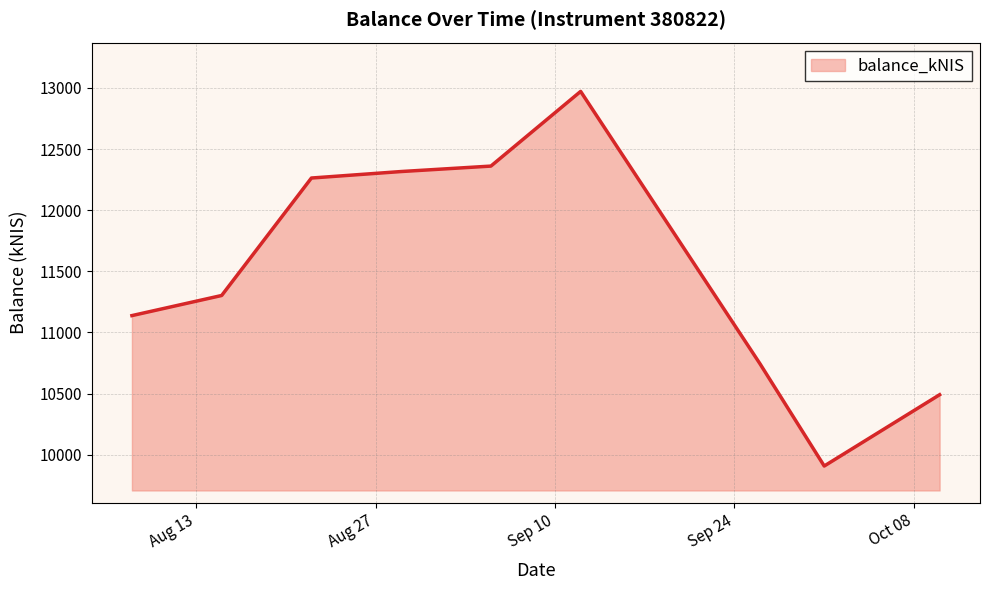

What is the average value?

11499.3